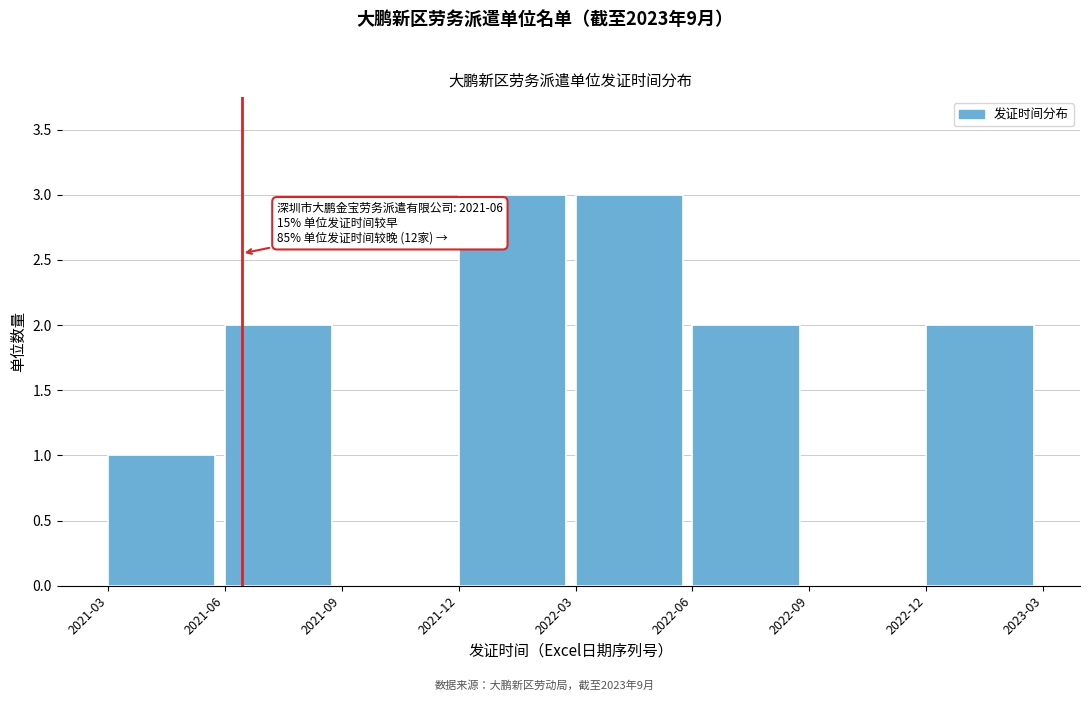

Reading right to left, what are all the values shown in this chart?

2022-12=2	2022-09=0	2022-06=2	2022-03=3	2021-12=3	2021-09=0	2021-06=2	2021-03=1